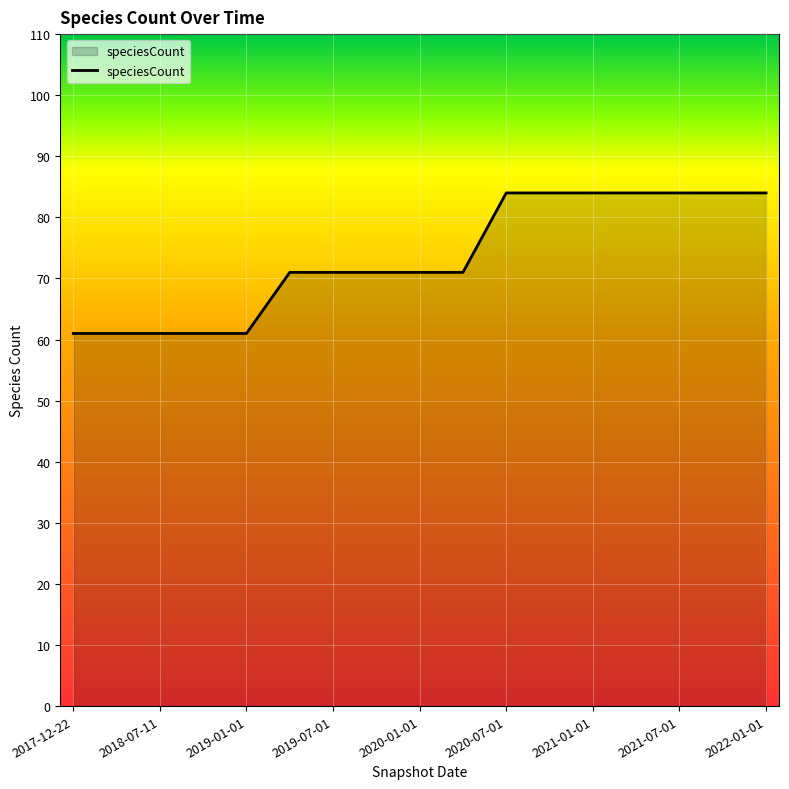

What is the smallest value displayed?

61